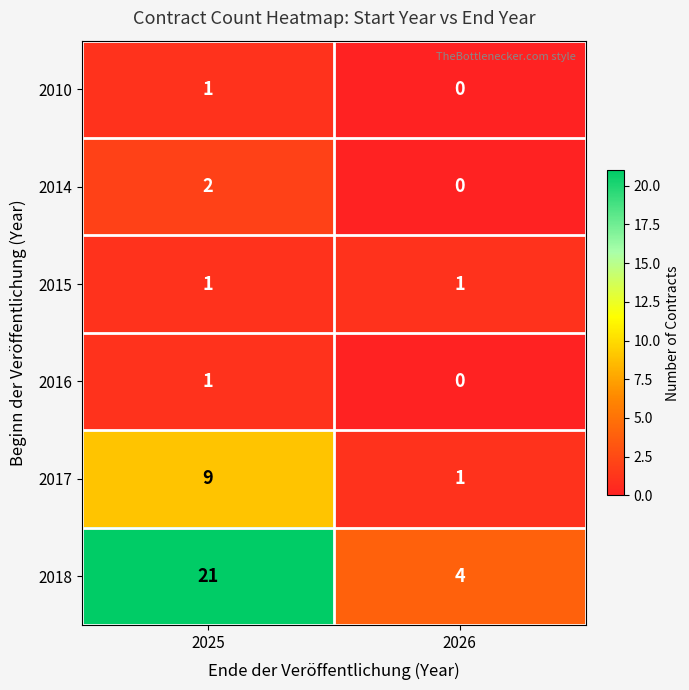

What is the difference between the highest and lowest values at 2025?

20